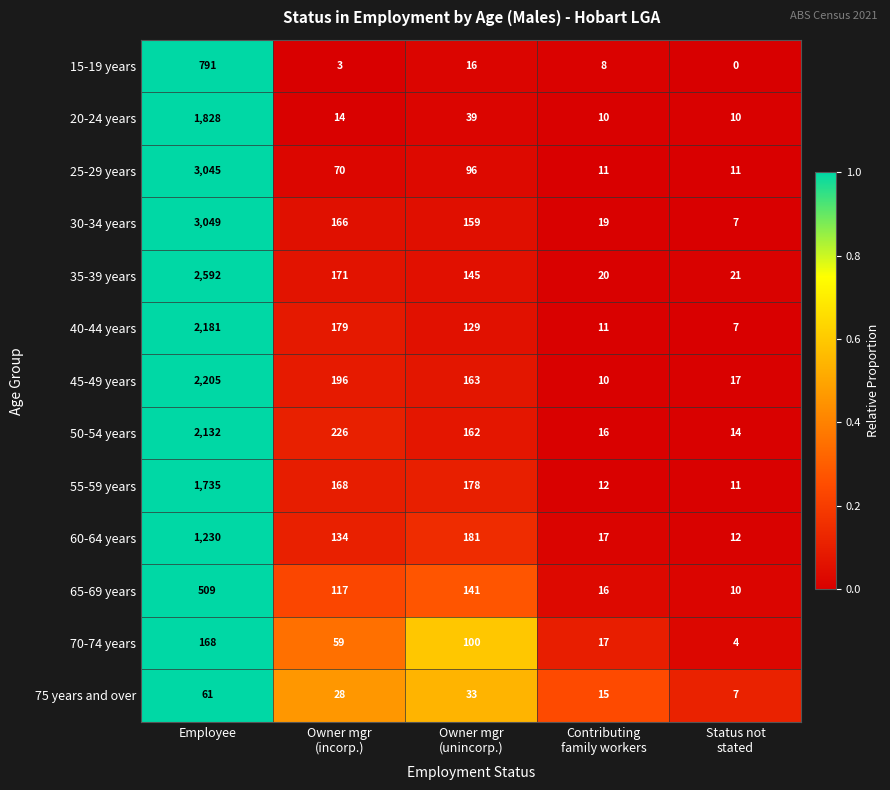

What is the total value across all series at Employee?

21526